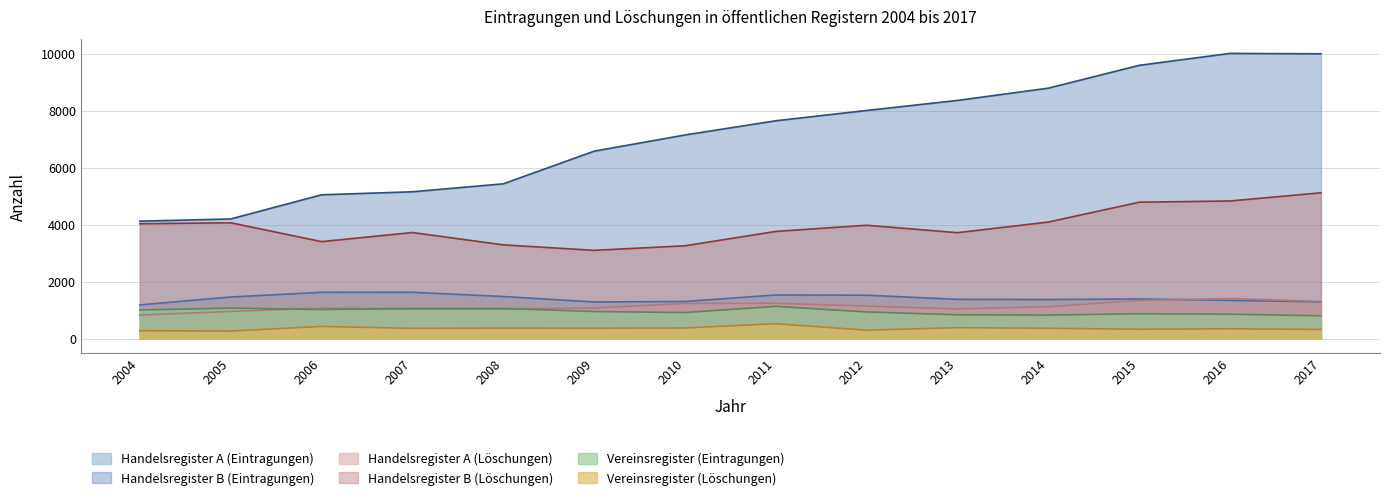

What is the lowest value of the Handelsregister B (Eintragungen) series?

4130